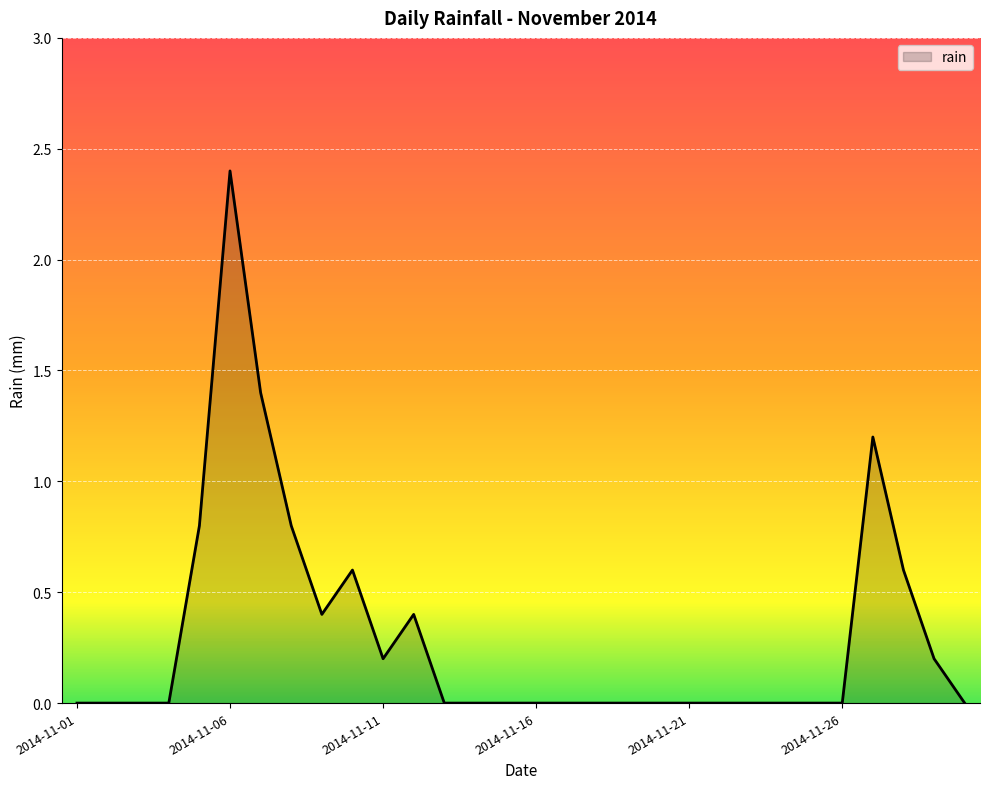

What is the greatest value displayed?

2.4